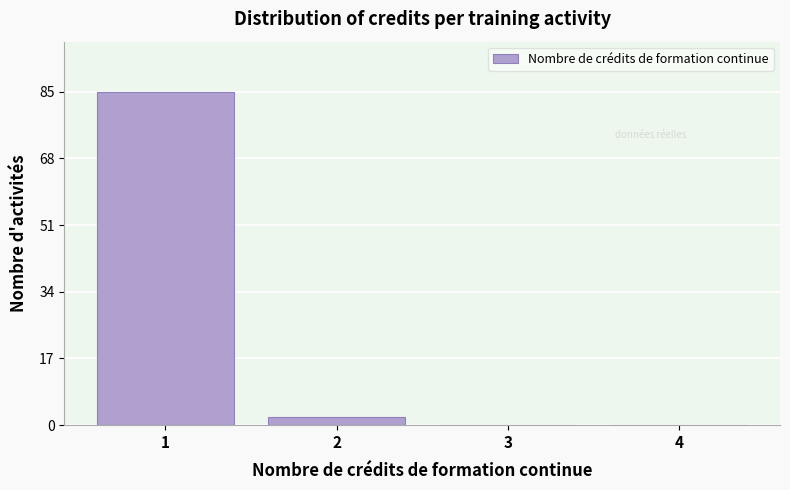

Reading left to right, transcribe this chart: for each bar, give the range it covers on the x-axis and its height. The values are not printed on the chart, so give them approximately, as read against the axis.

0.5 to 1.5: 86
1.5 to 2.5: 2
2.5 to 3.5: 0
3.5 to 4.5: 0